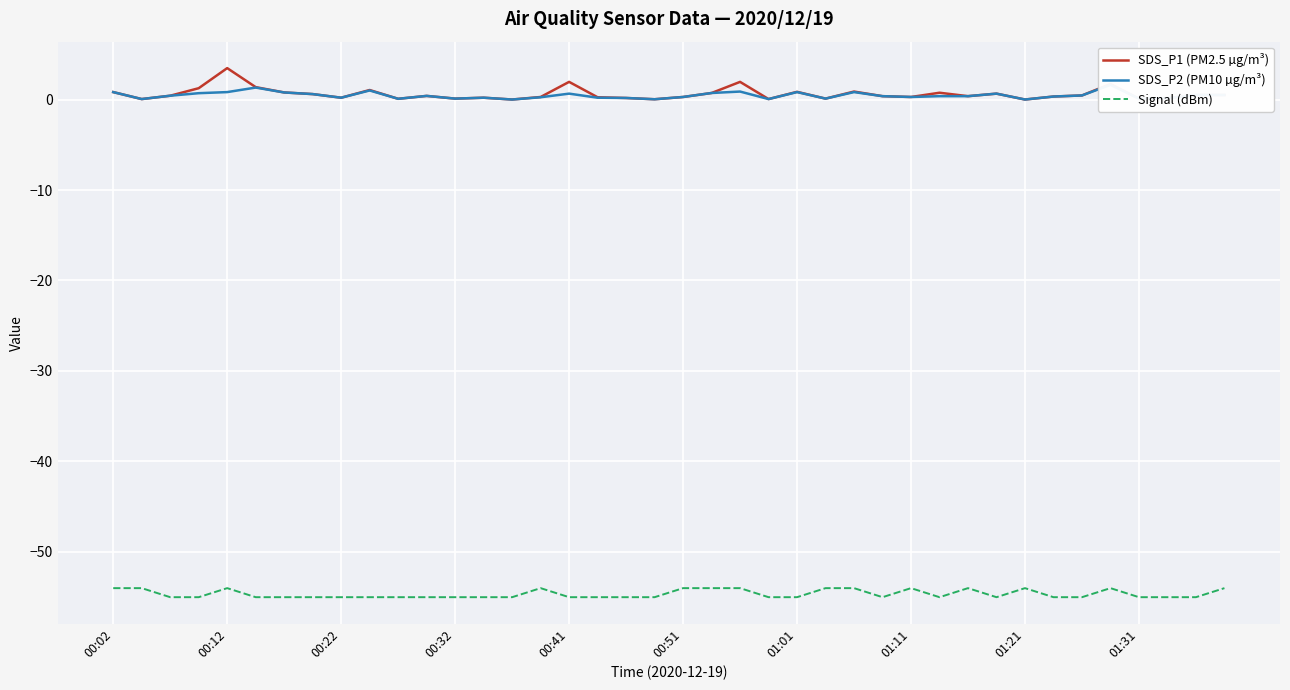

The Signal (dBm) series shows -23.2 at 26. True or false?

False